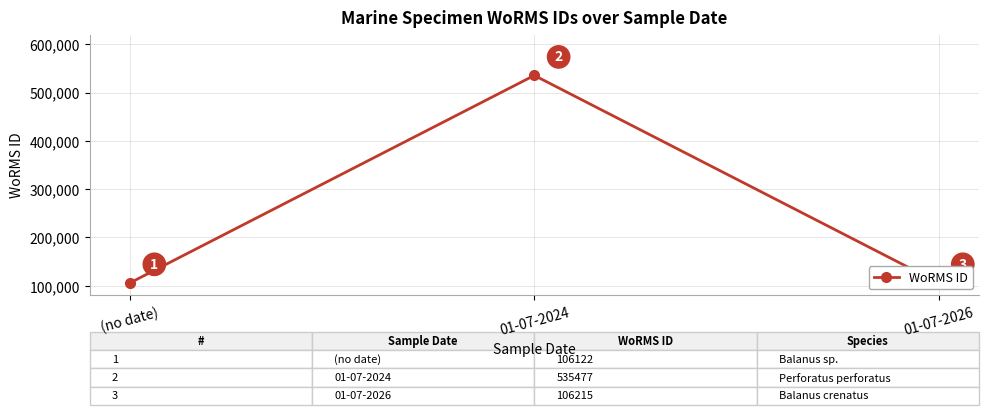

What is the label of the 3rd point from the left?

01-07-2026